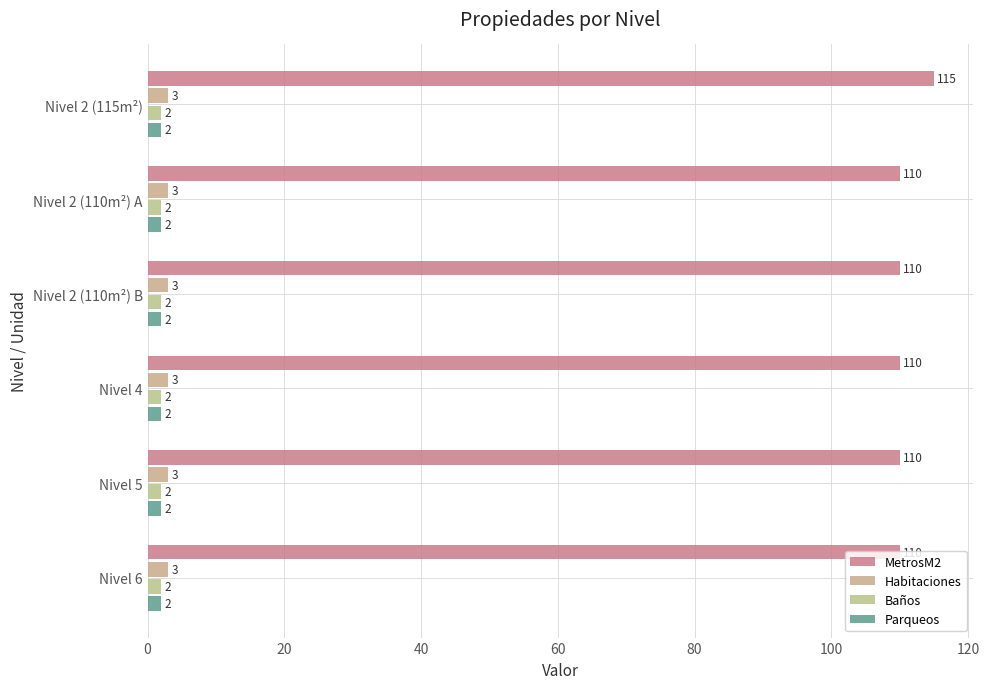

How many MetrosM2 values are between 110 and 111?

5